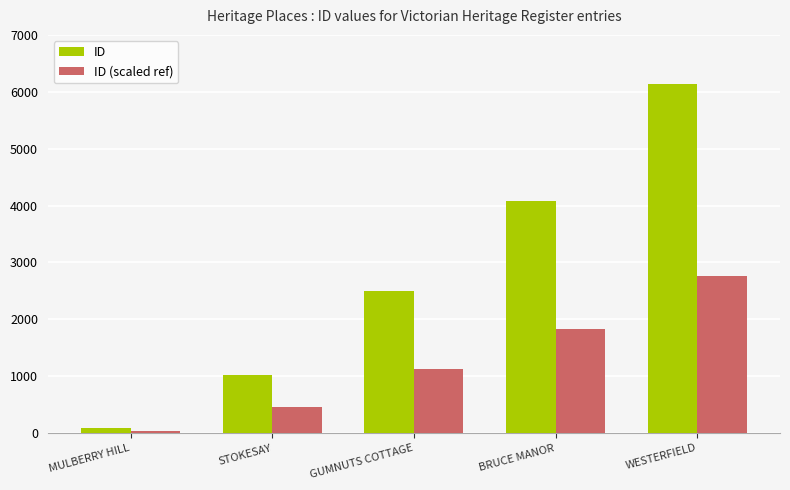

List the labels in order of ID value, largest first.

WESTERFIELD, BRUCE MANOR, GUMNUTS COTTAGE, STOKESAY, MULBERRY HILL